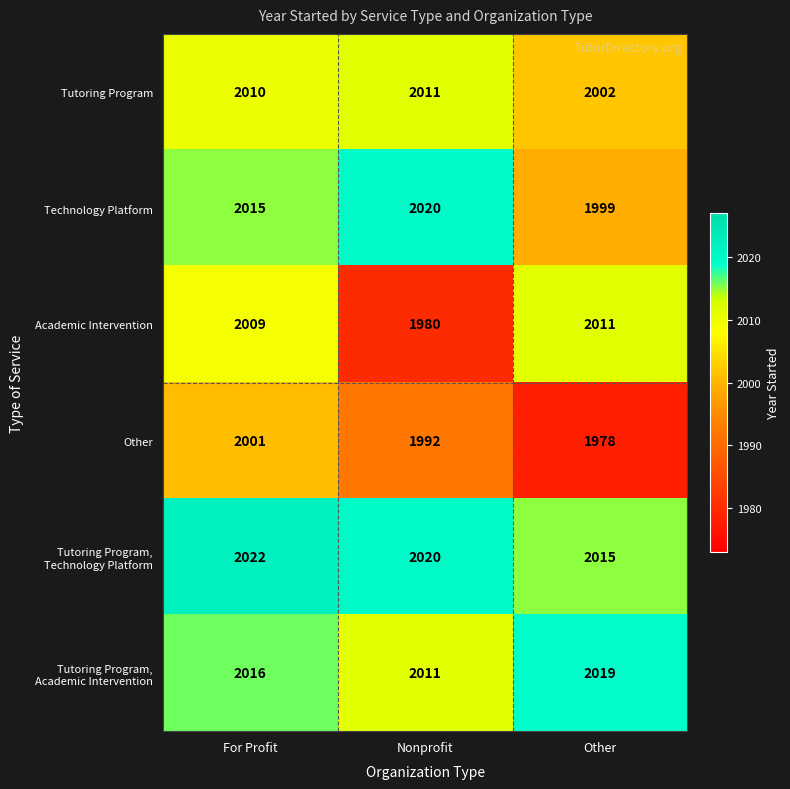

List the labels in order of Technology Platform value, smallest first.

Other, For Profit, Nonprofit